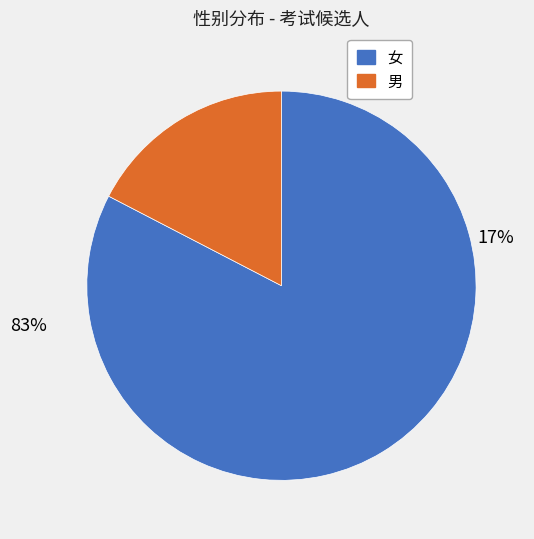

To the nearest percent, what is the average slice percentage?

50%